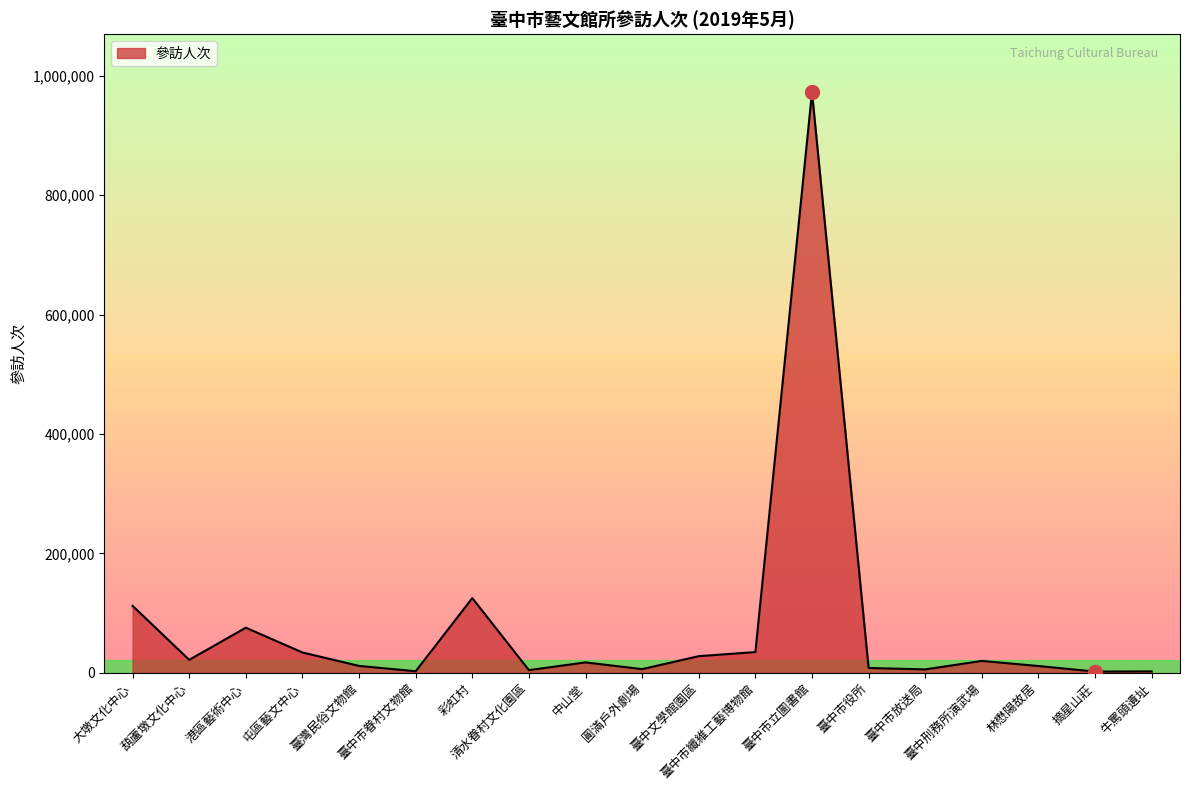

How many categories are shown in the chart?

19